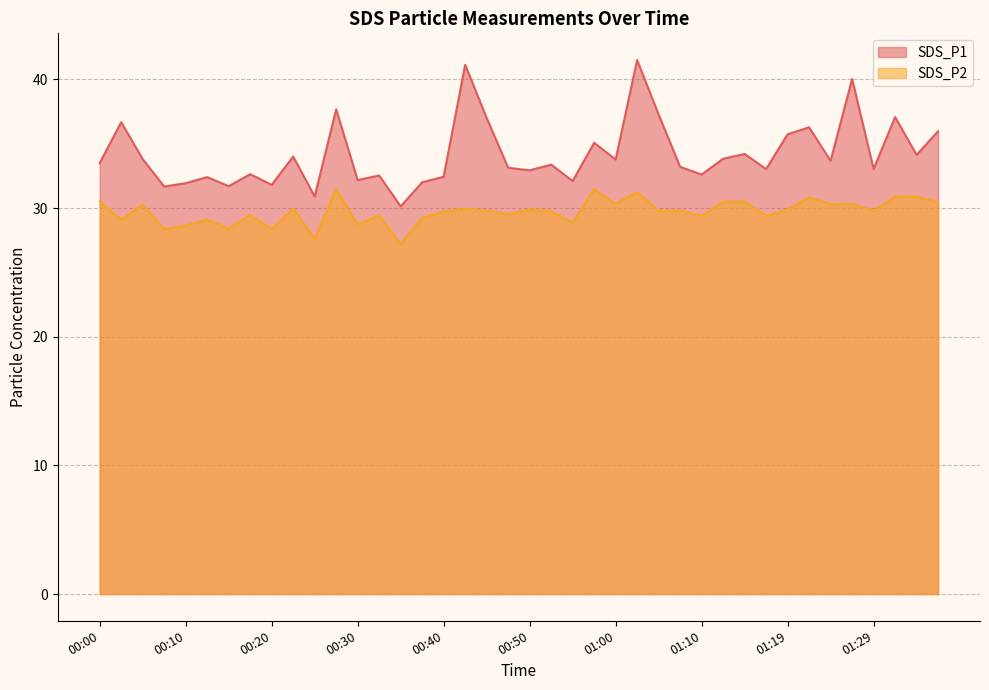

How many data points does each series have?

40